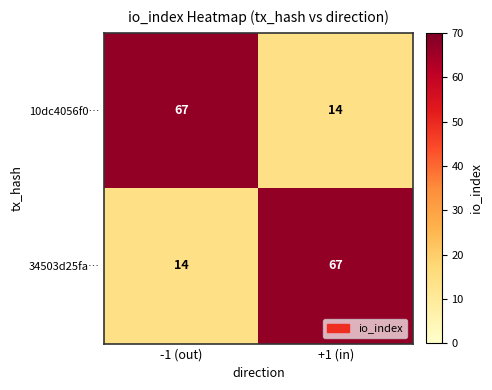

What is the maximum value shown in the chart?

67